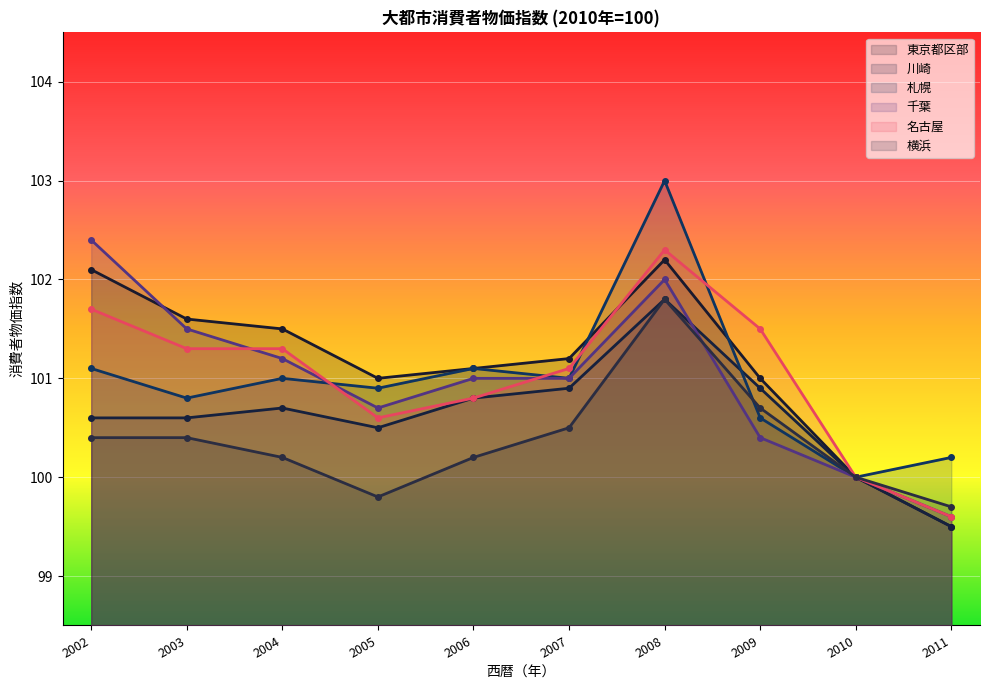

What is the approximate value of 札幌 at 2005?

100.9